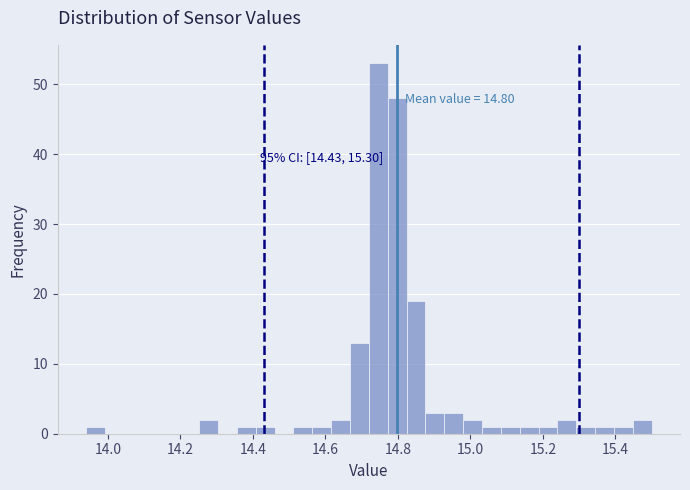

Around what value on the x-axis is the tallest bar? Give the approximate position of its centre, as read against the axis.

14.74